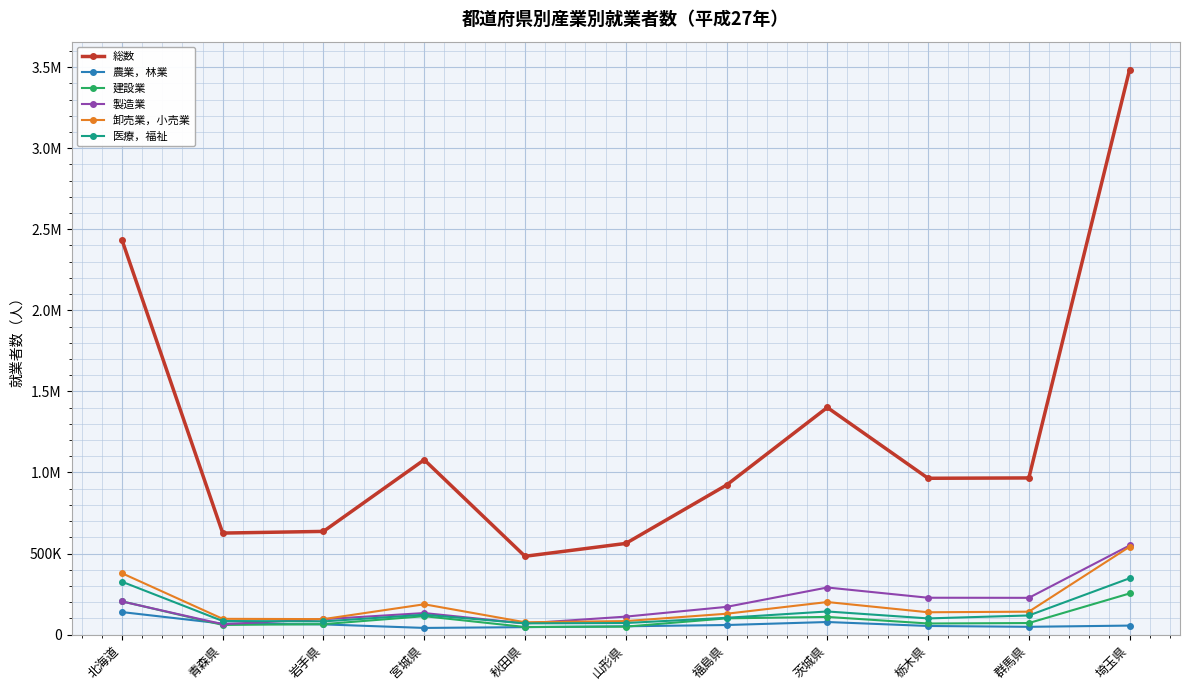

What is the spread (max minus min) of values at 北海道?

2296358